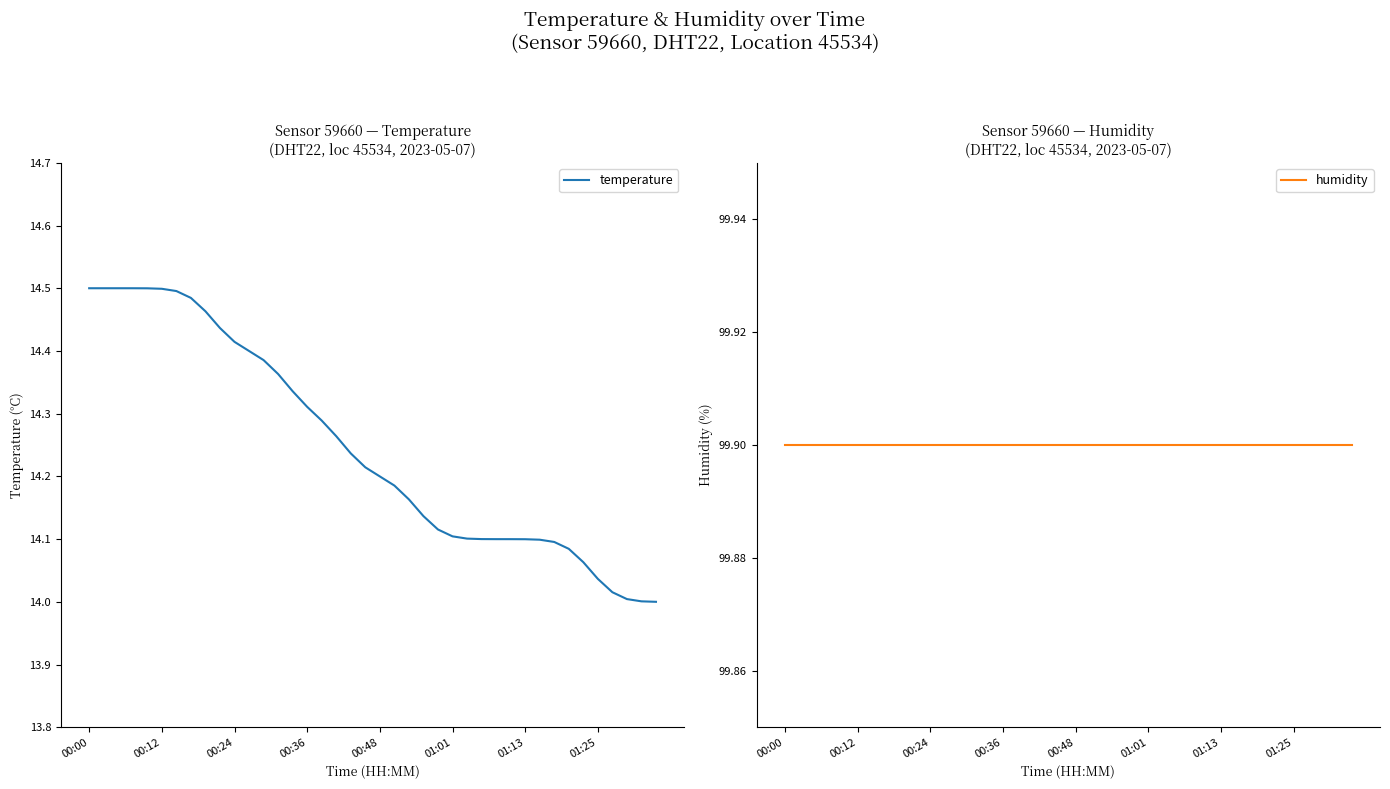

True or false: temperature has more than 1 points higher than both neighbors.

False